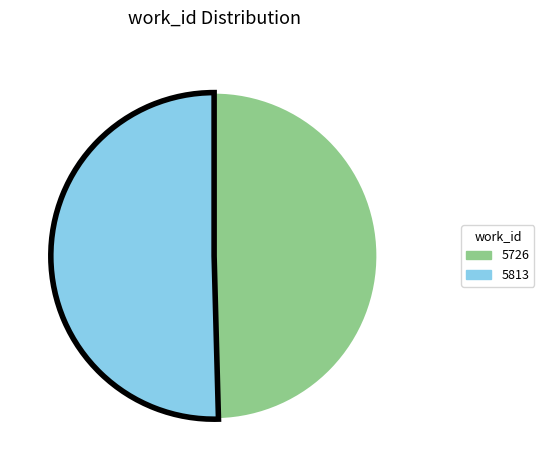

Approximately how many times larger is the value at 5726 compared to 5813?

1.0